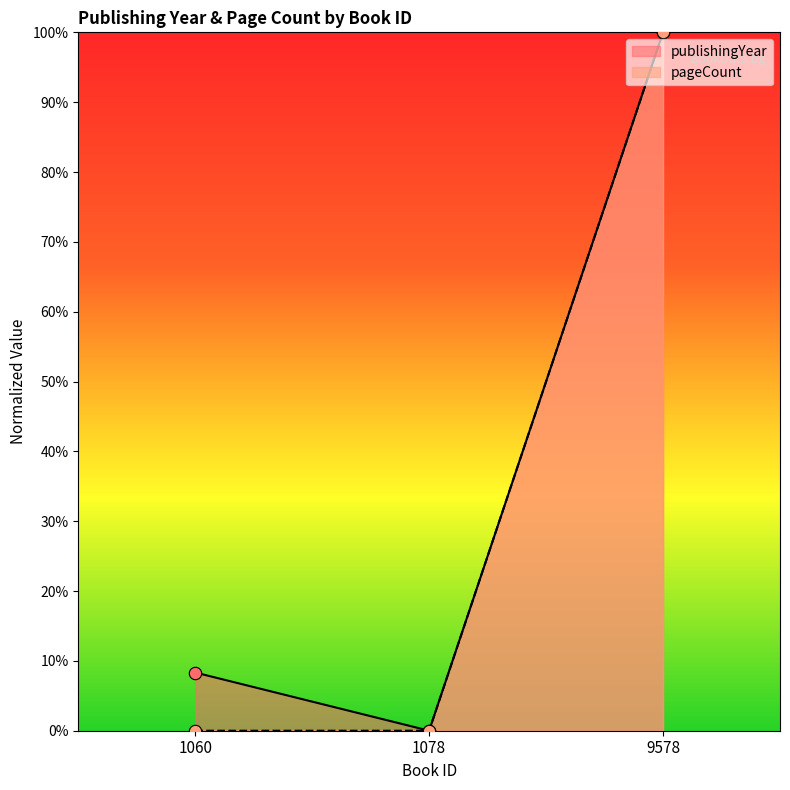

Is the value of publishingYear at 1078 greater than the value of pageCount at 1078?

No